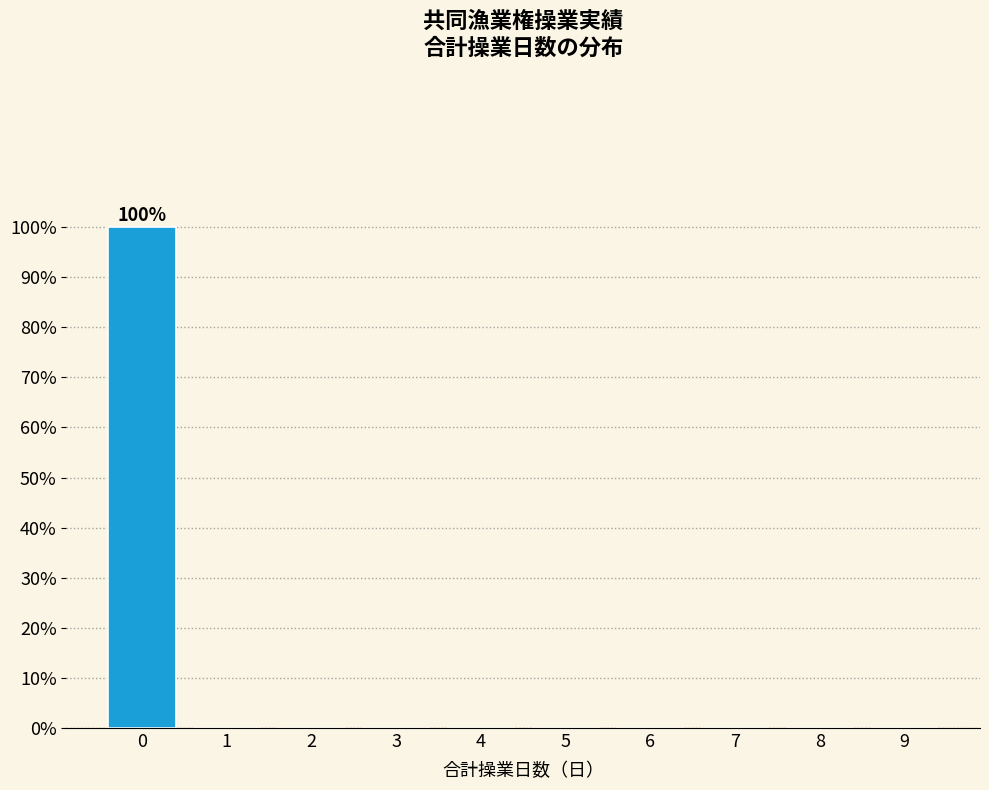

Reading left to right, transcribe all the data shown in this chart.

0=100	1=0	2=0	3=0	4=0	5=0	6=0	7=0	8=0	9=0